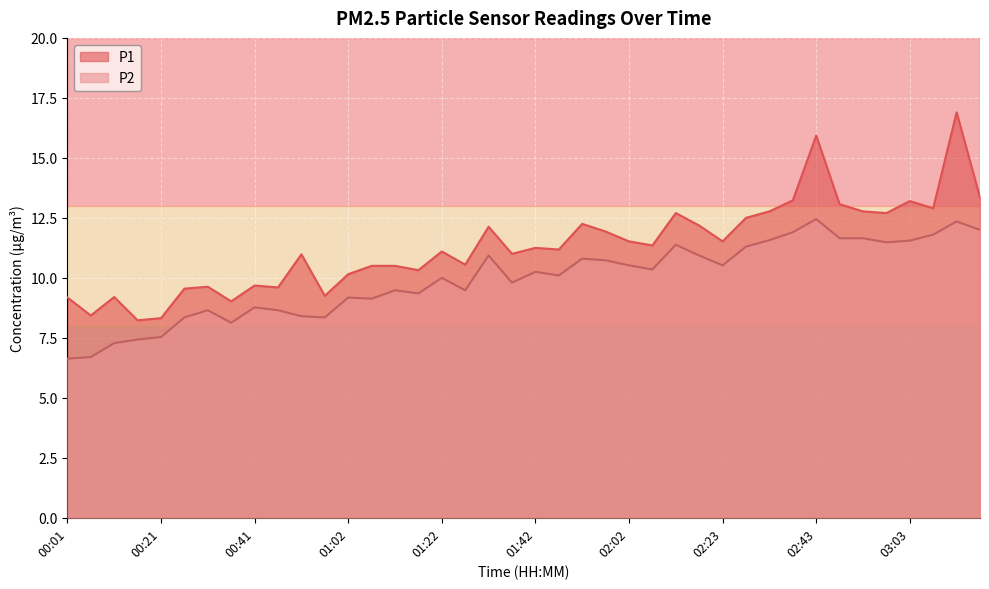

Does the chart display data point markers on the line(s)?

No